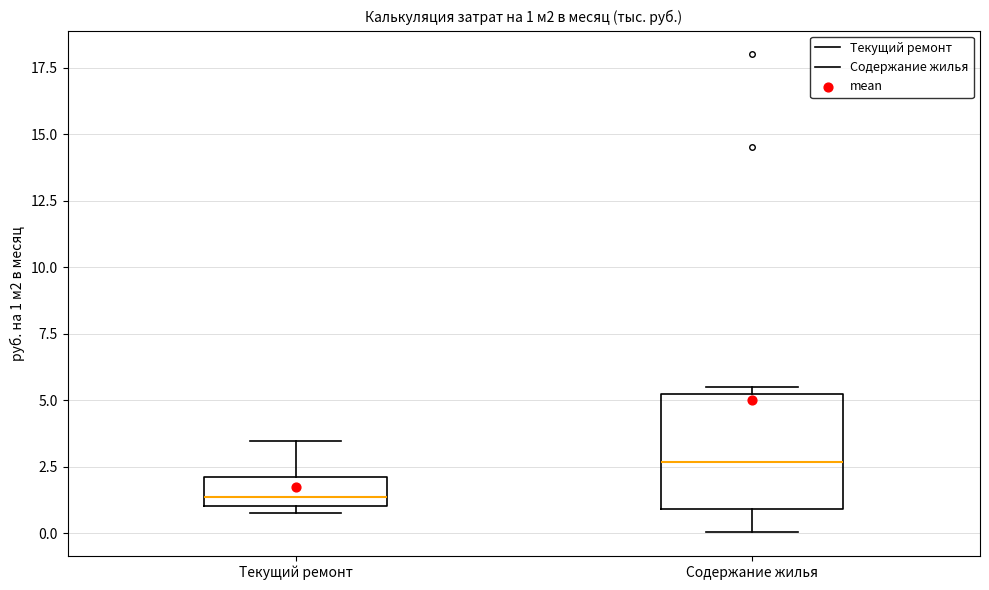

Comparing the boxes themselves (not the whiskers), which one is the tallest?

Содержание жилья